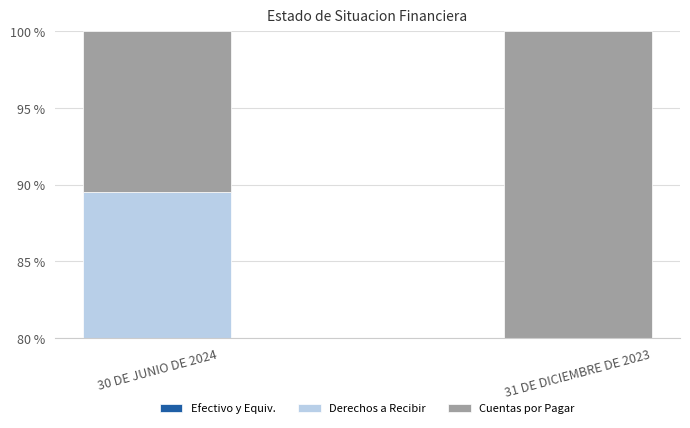

What is the value of the Efectivo y Equivalentes bar at the 1st from the left?

26.9